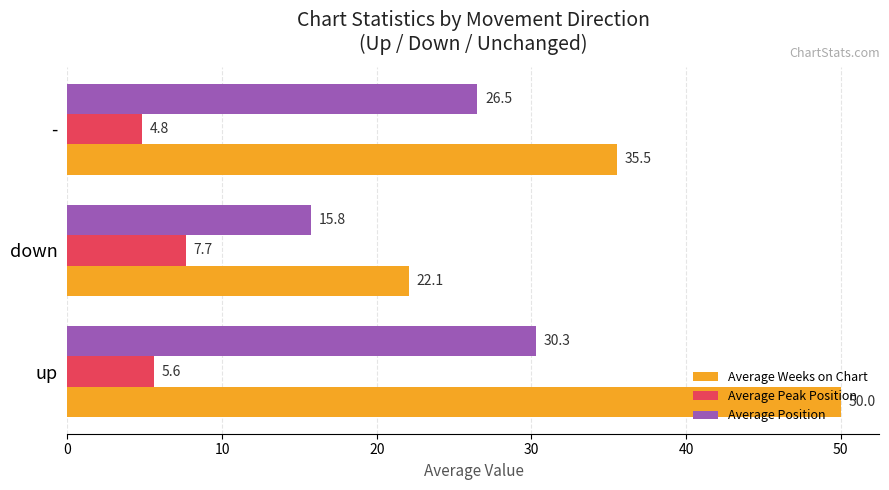

How many categories are shown in the chart?

3